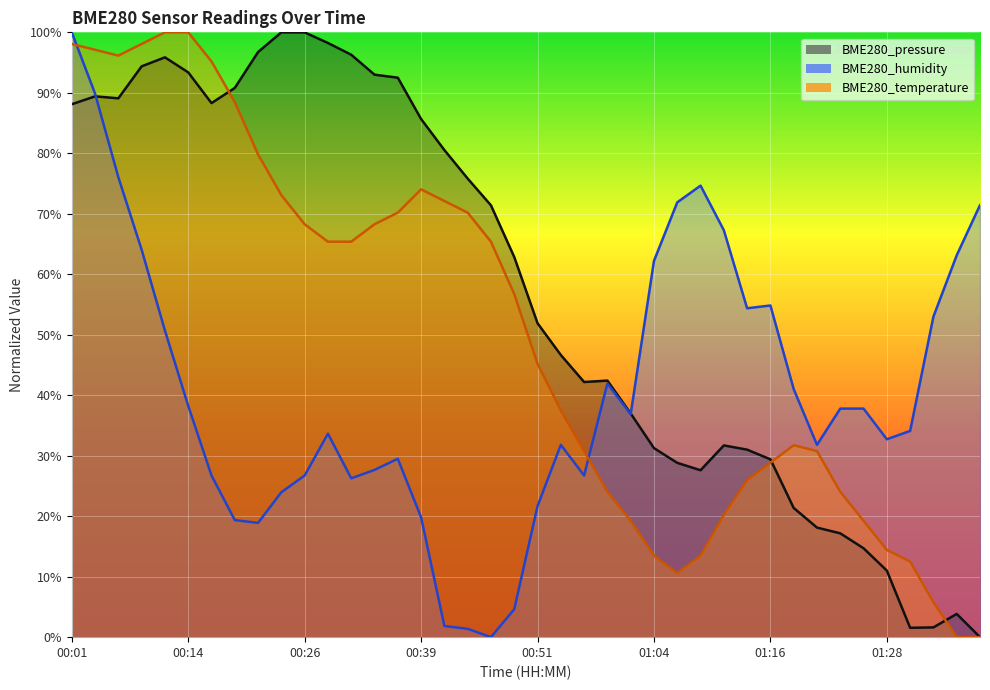

At 00:59, list the series in order from largest to smallest.

BME280_pressure, BME280_humidity, BME280_temperature